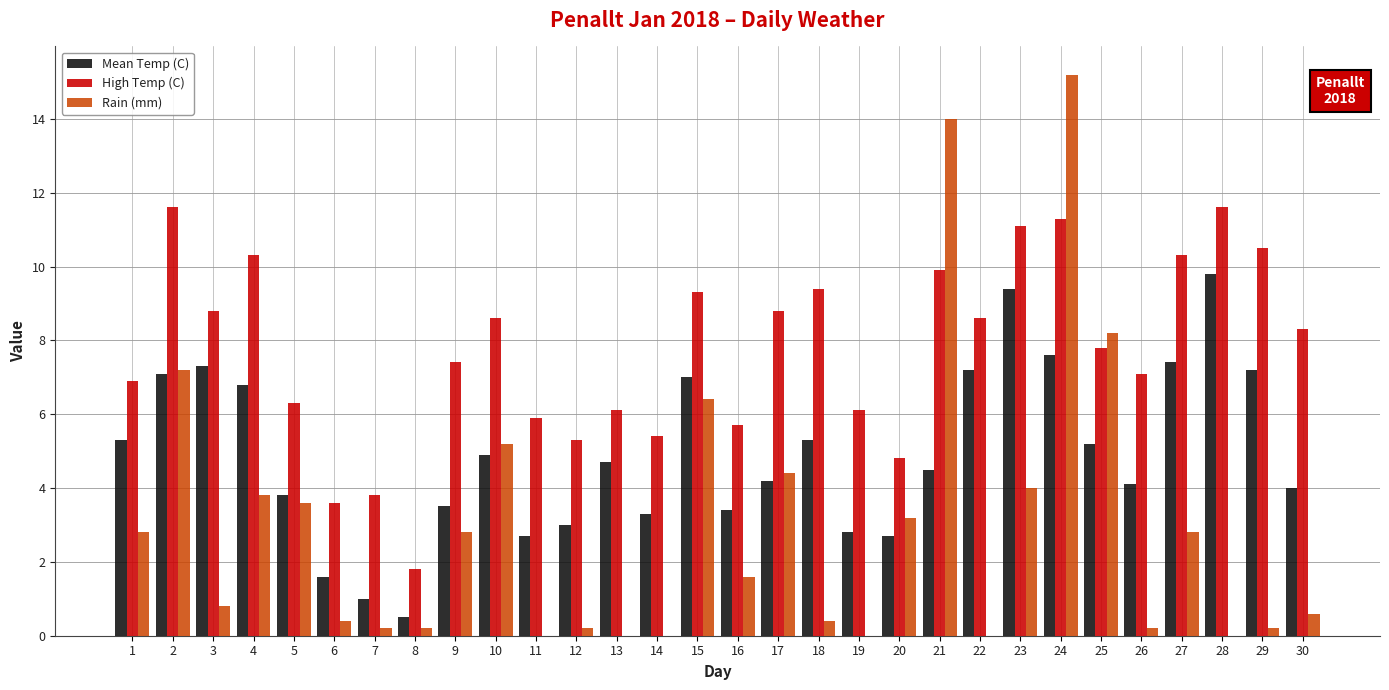

Which series changed the most between 2 and 27?

Rain (mm)